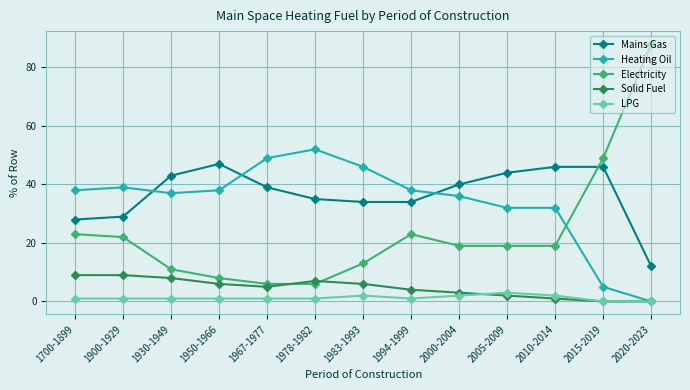

What is the minimum value for Electricity?

6